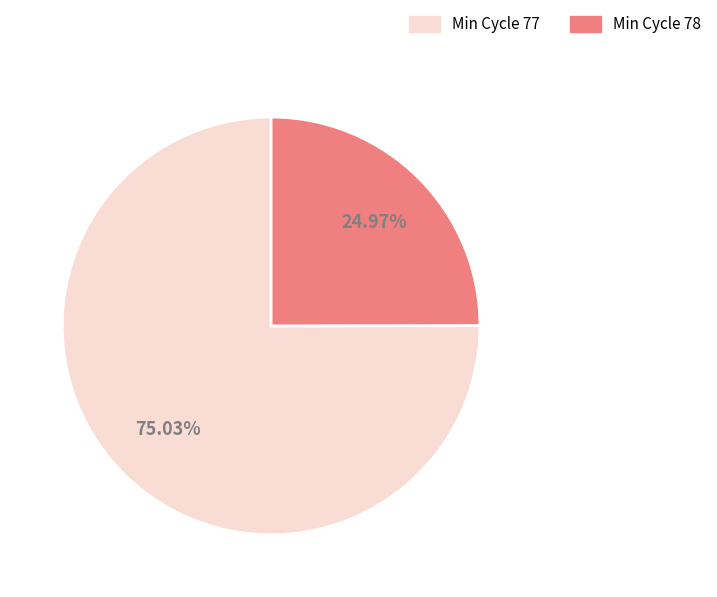

Is the sum of Min Cycle 77 and Min Cycle 78 greater than half?

Yes